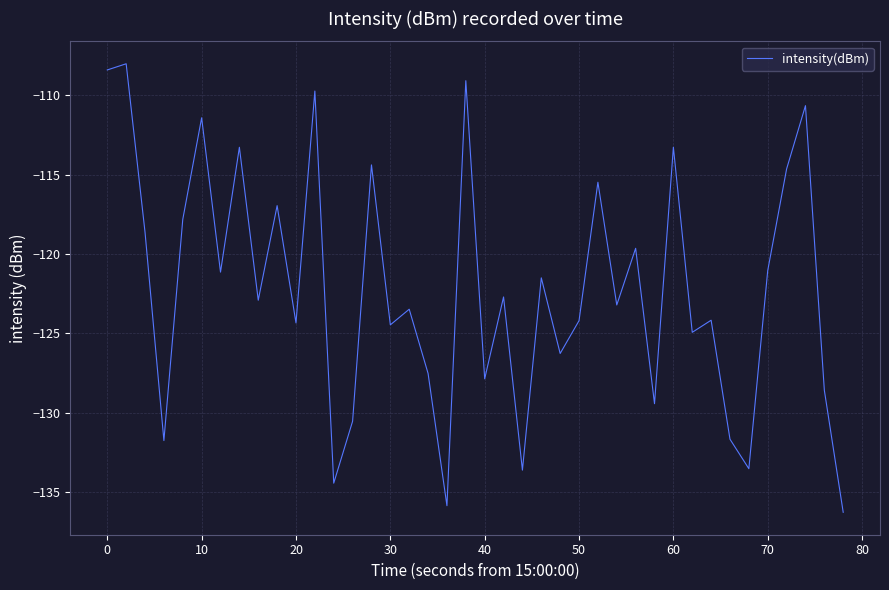

How many distinct data groups are displayed?

1